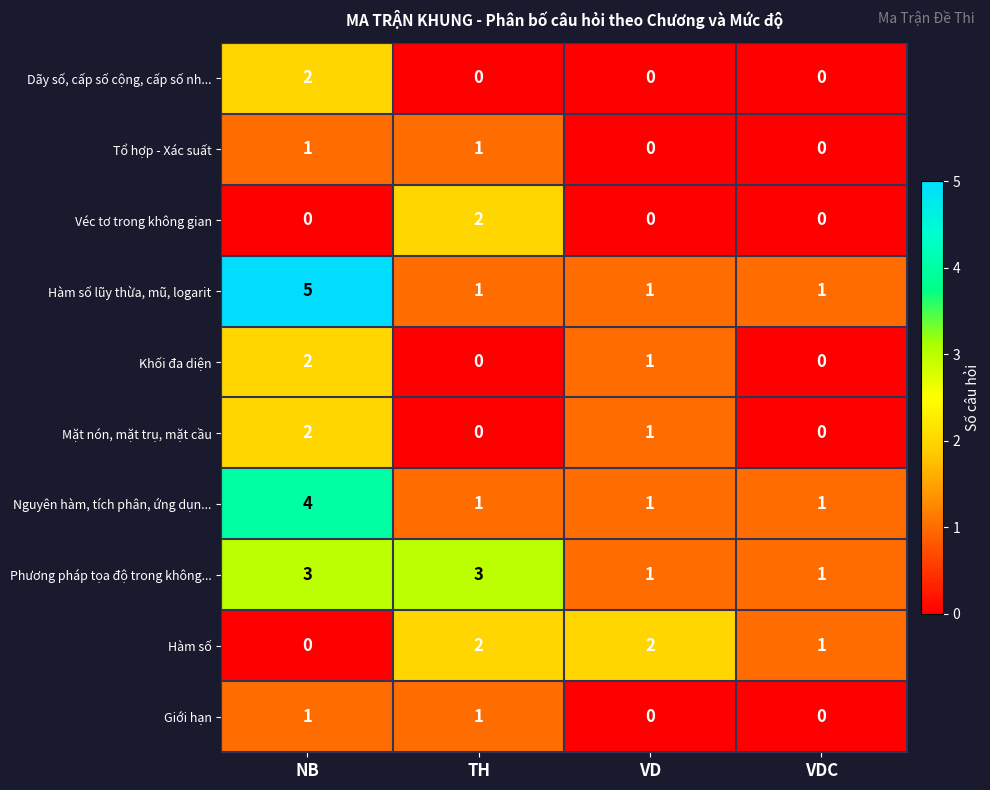

What is the spread (max minus min) of values at TH?

3